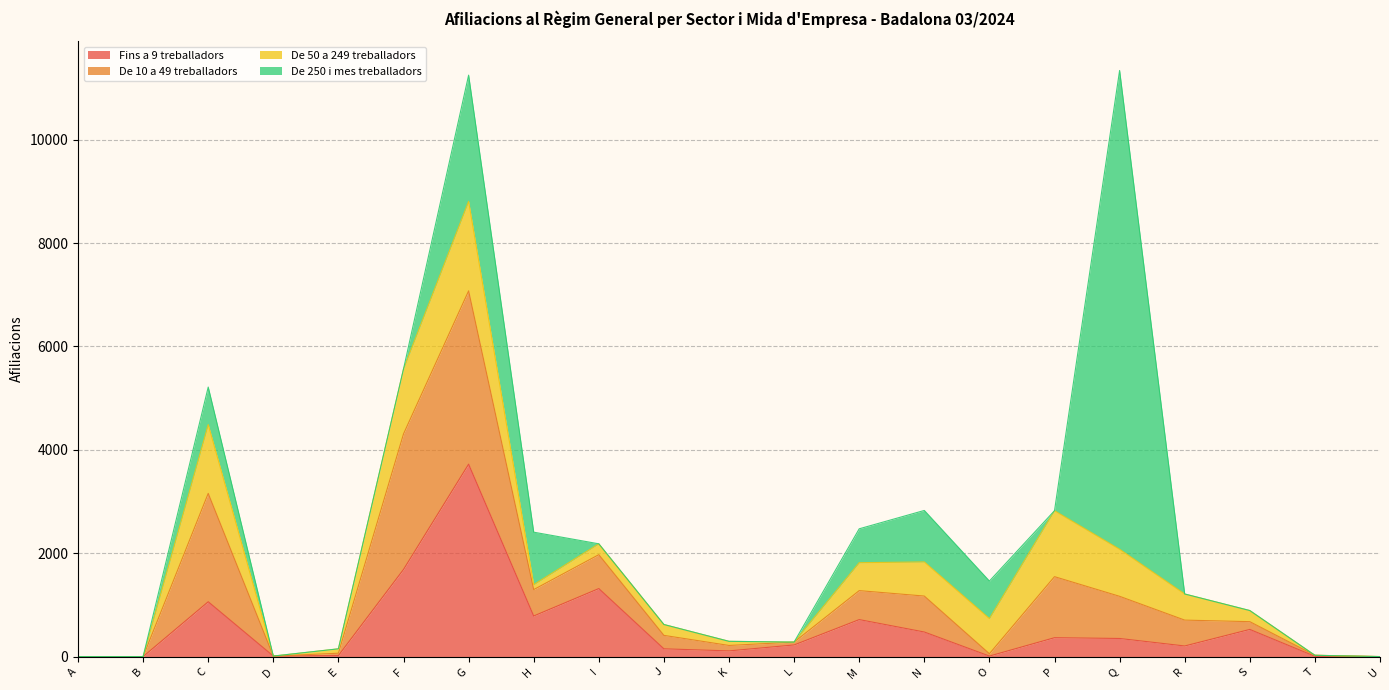

In De 10 a 49 treballadors, how many points are higher than both neighbors (excluding endpoints)?

5